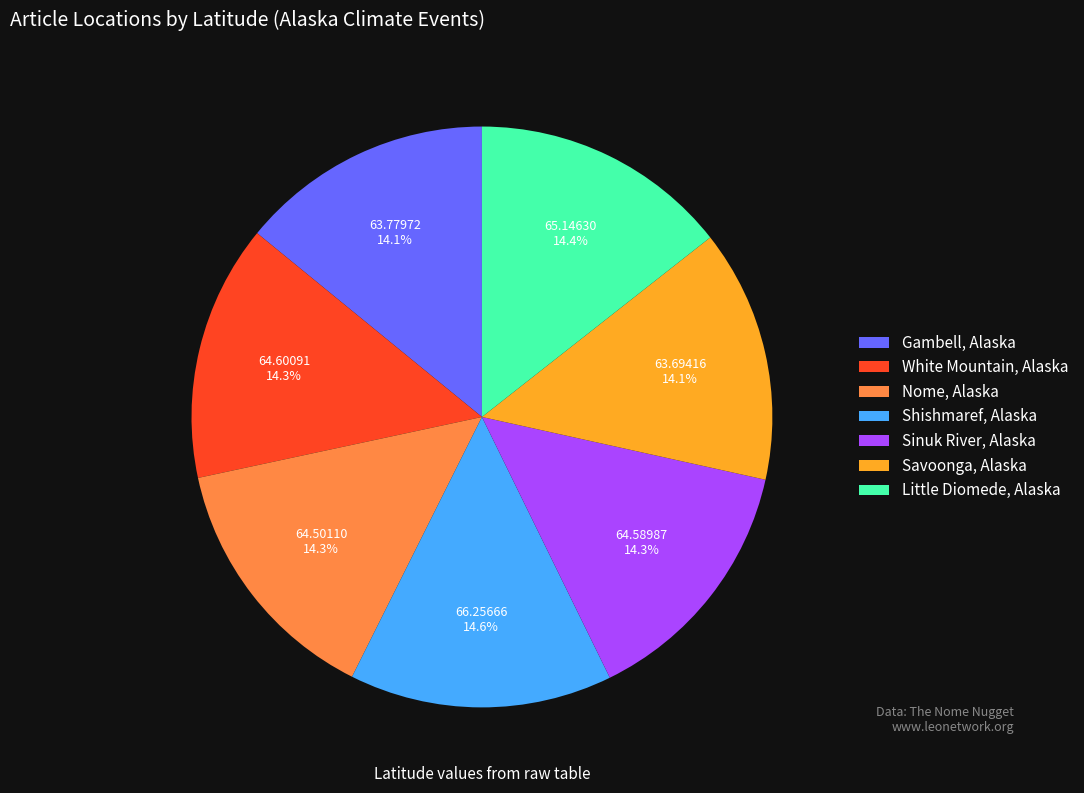

How much of the chart is everything except Little Diomede, Alaska?

85.6%